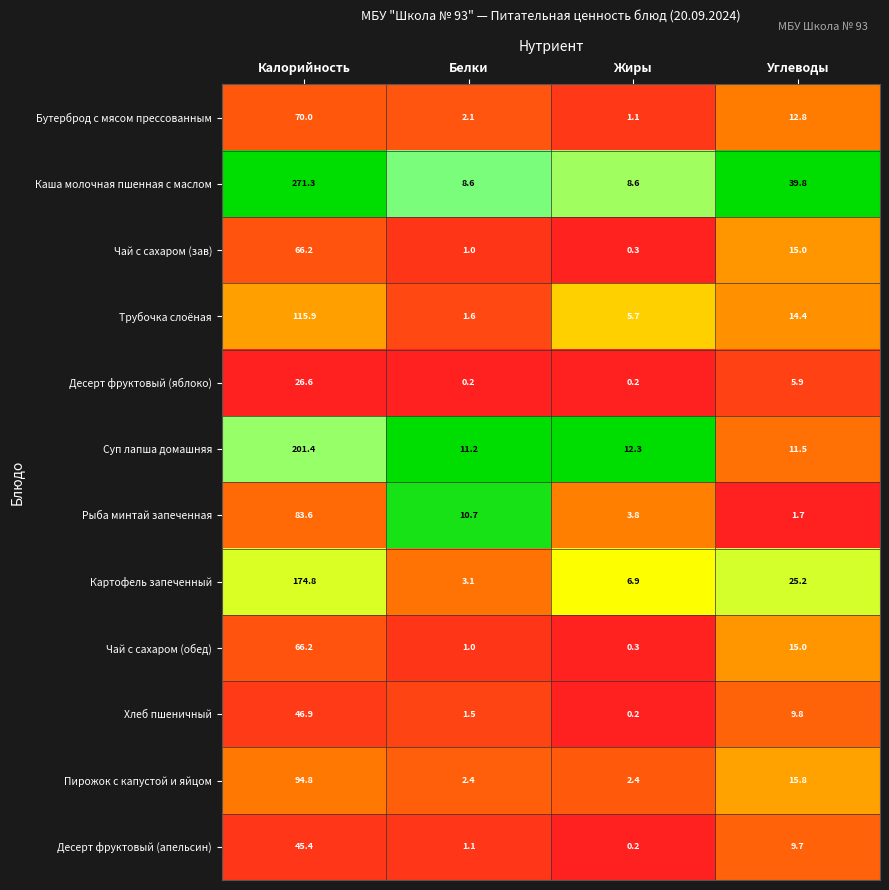

Which series has the largest total across all categories?

Каша молочная пшенная с маслом